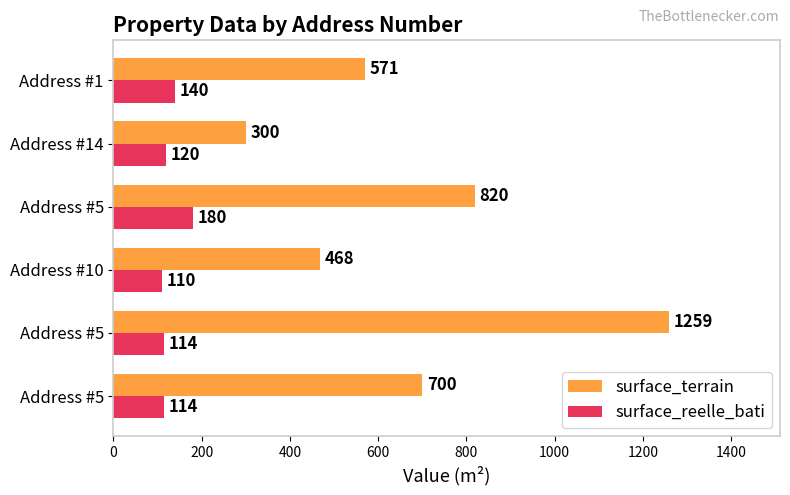

Reading left to right, what are all the values shown in this chart?

surface_terrain: 700	1259	468	820	300	571
surface_reelle_bati: 114	114	110	180	120	140